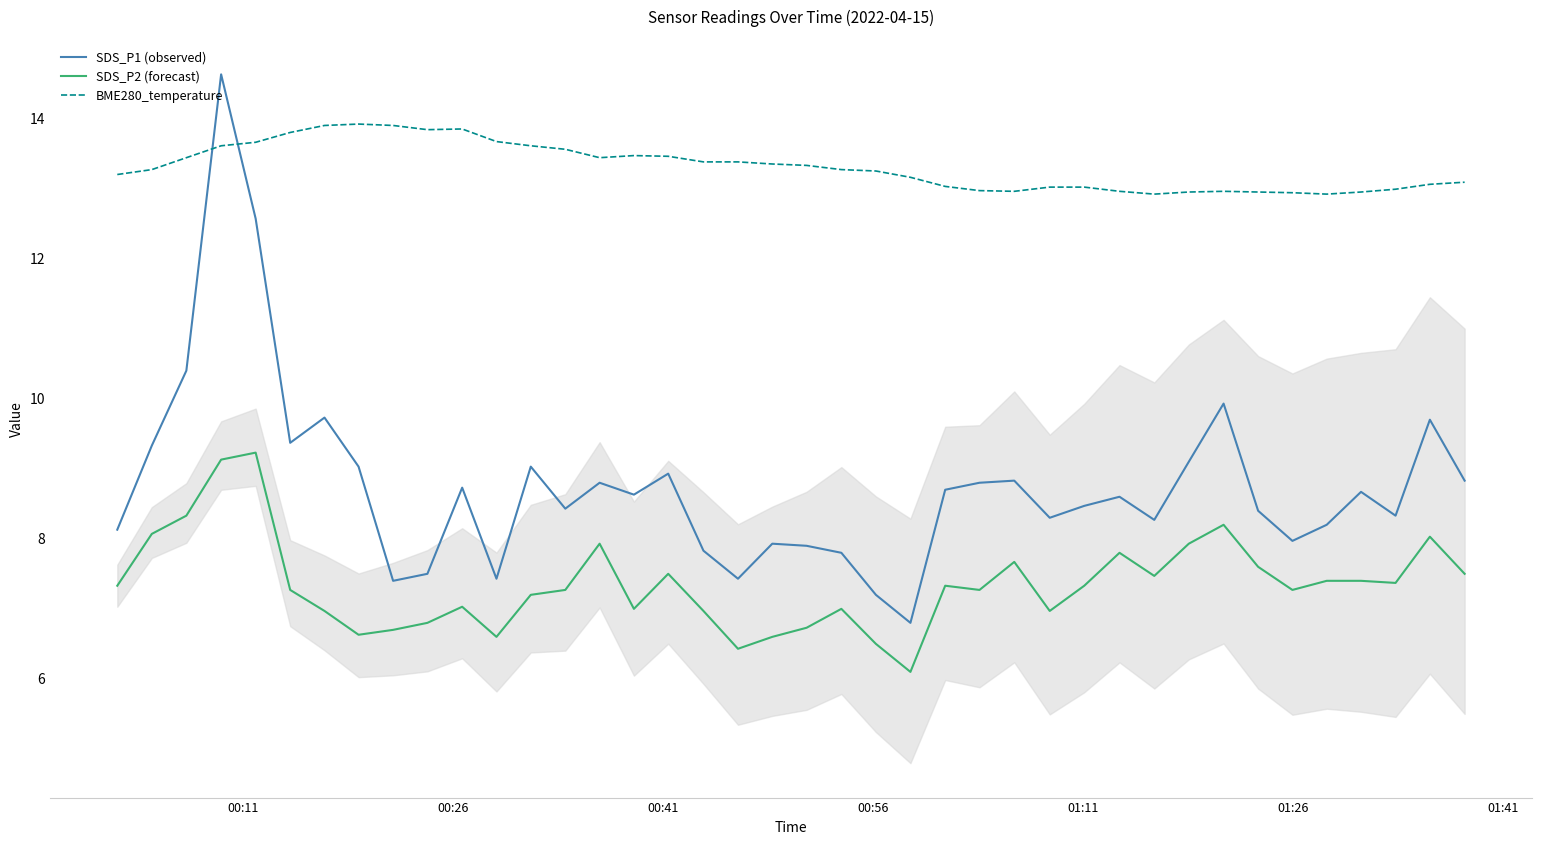

What is the minimum value shown in the chart?

6.1